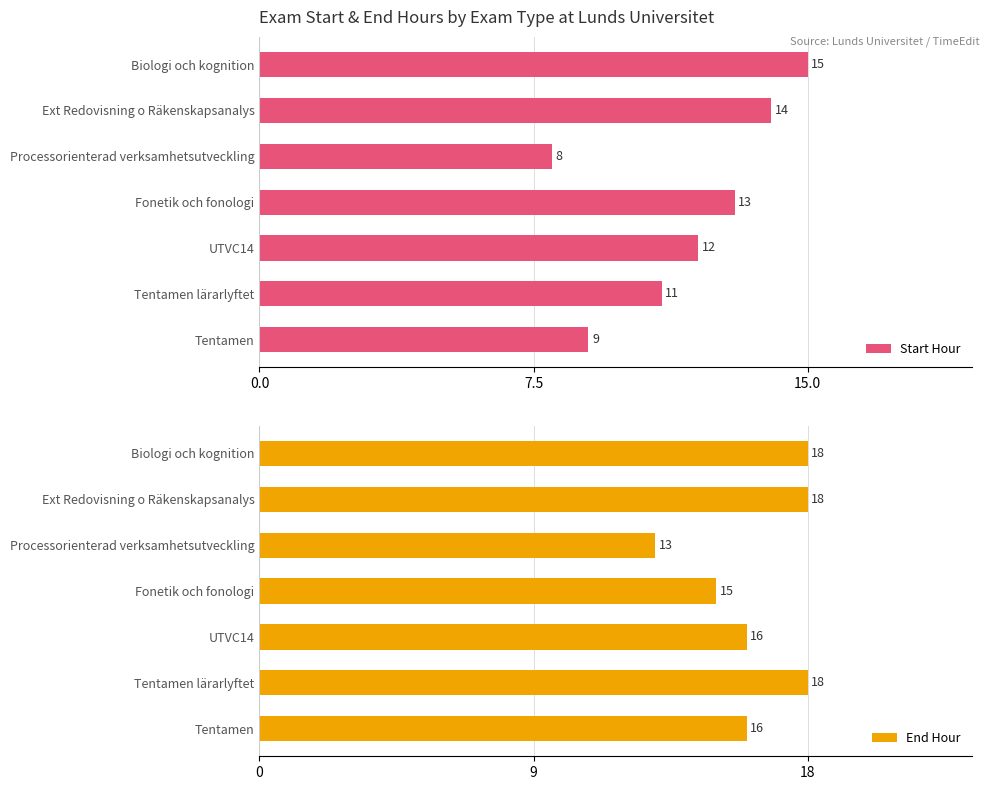

What is the sum of the Start Hour values at Ext Redovisning o Räkenskapsanalys and Fonetik och fonologi?

27